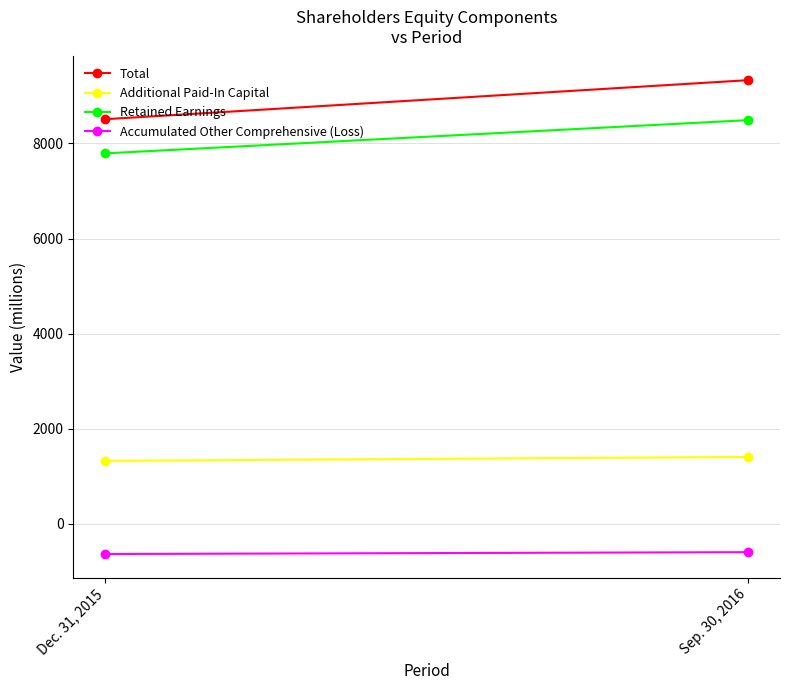

Which series has the largest total across all categories?

Total